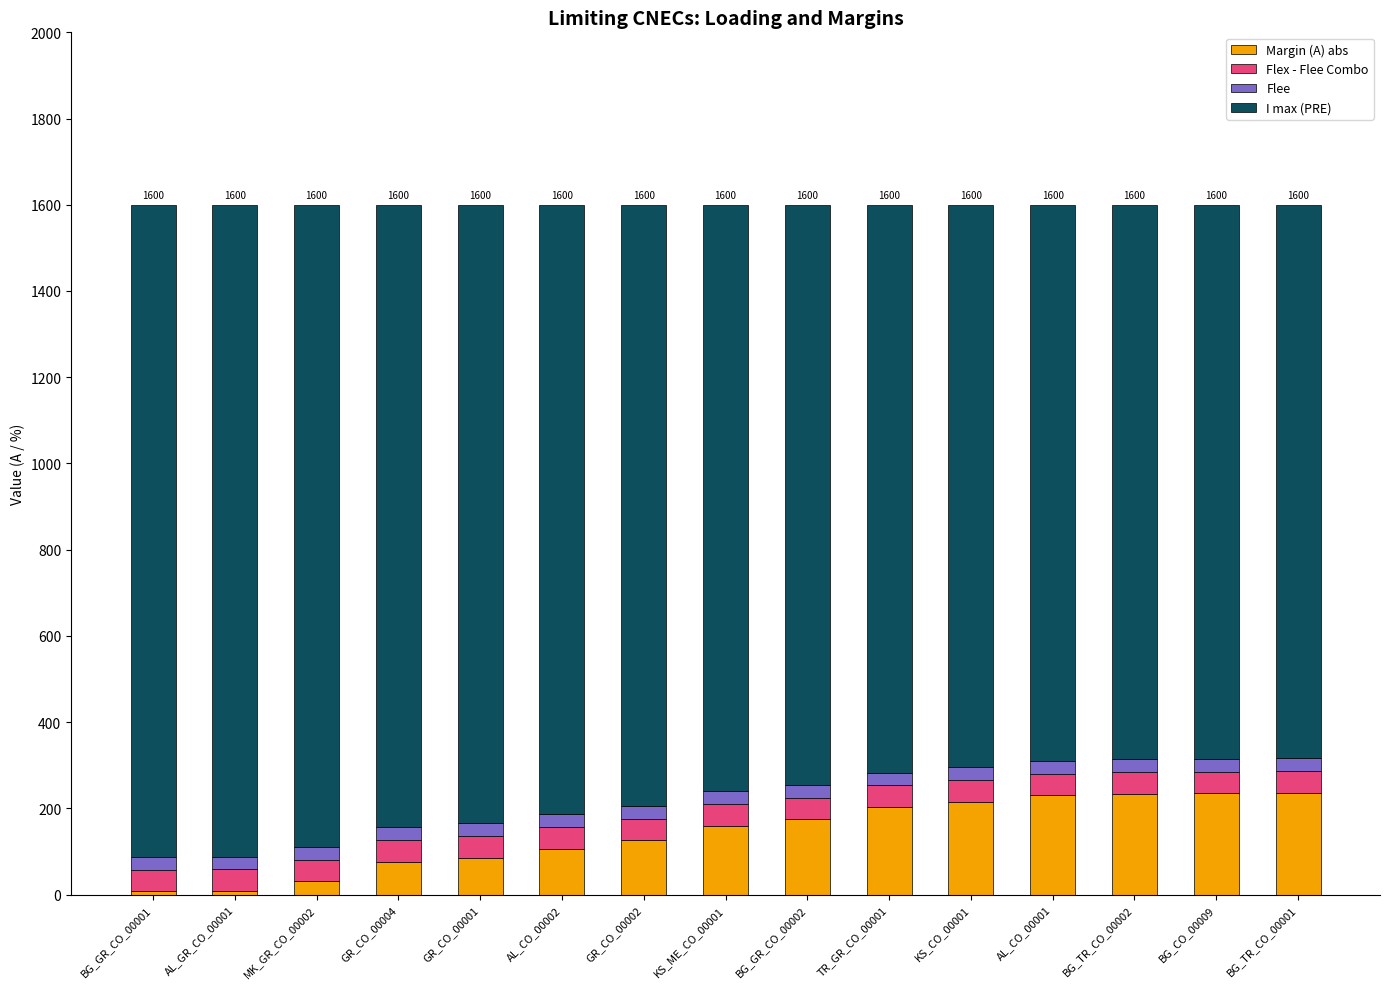

What is the average value of the Margin (A) abs series?

142